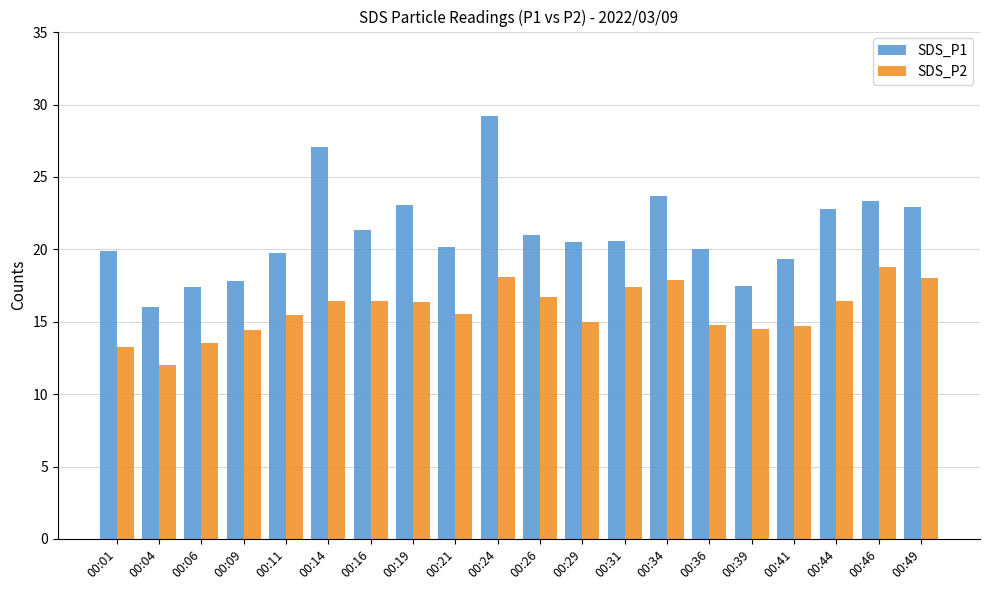

Between 00:04 and 00:49, which series saw the biggest shift?

SDS_P1